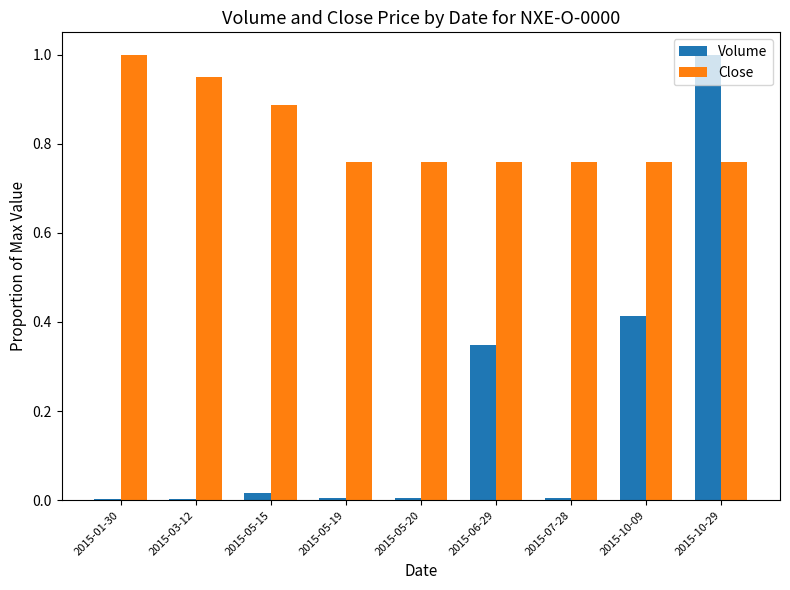

Is the value of Close at 2015-01-30 greater than the value of Volume at 2015-05-19?

Yes